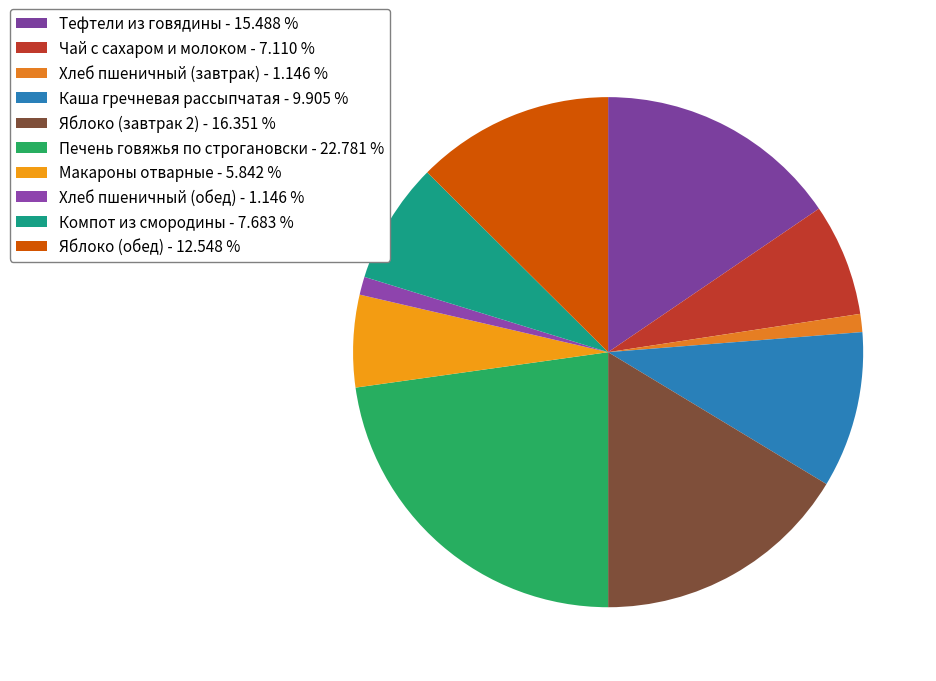

Between Хлеб пшеничный (завтрак) and Яблоко (завтрак 2), which is larger?

Яблоко (завтрак 2)